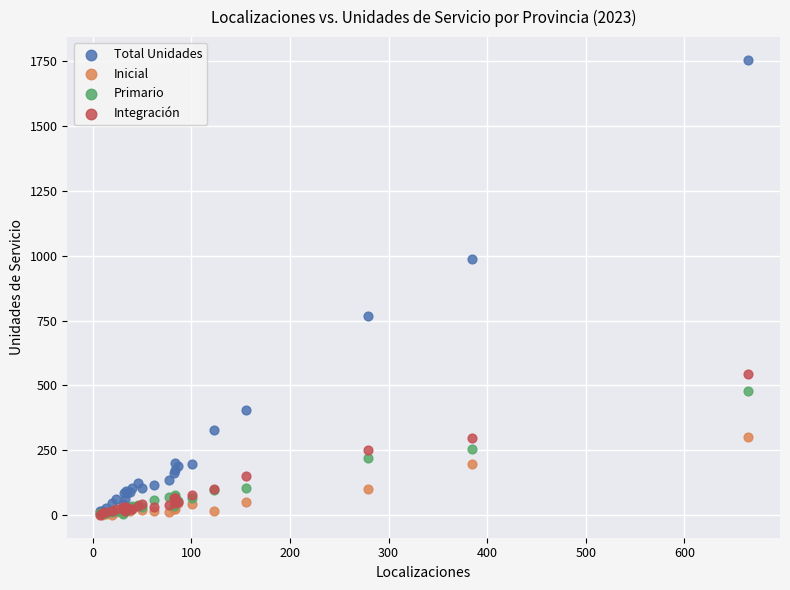

What are all the series names shown in the legend?

Total Unidades, Inicial, Primario, Integración